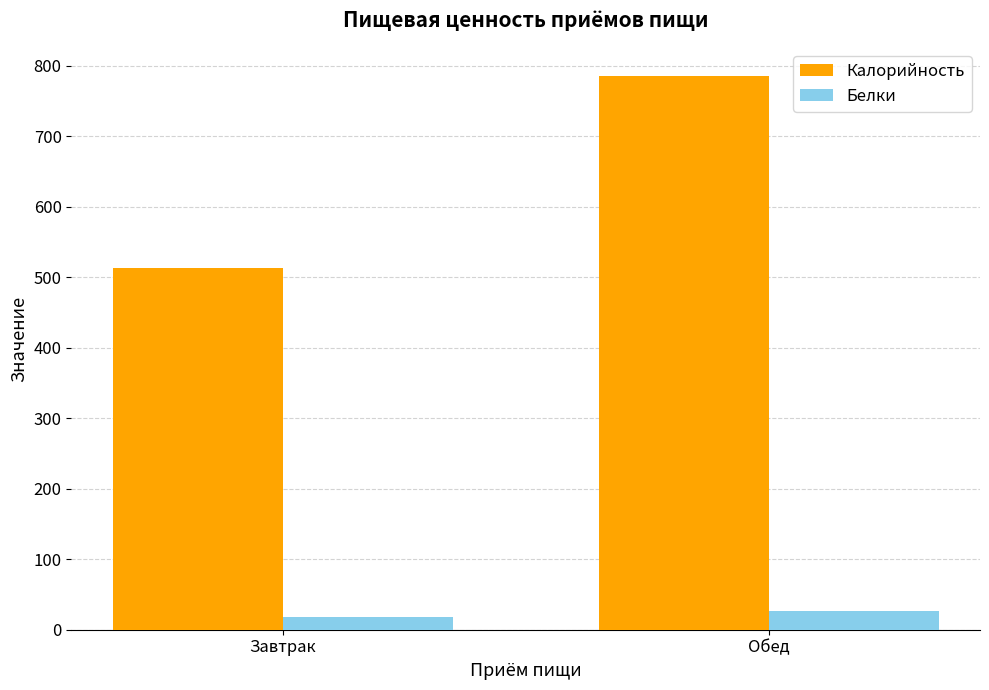

True or false: Калорийность has a value of 1069.1 at Обед.

False